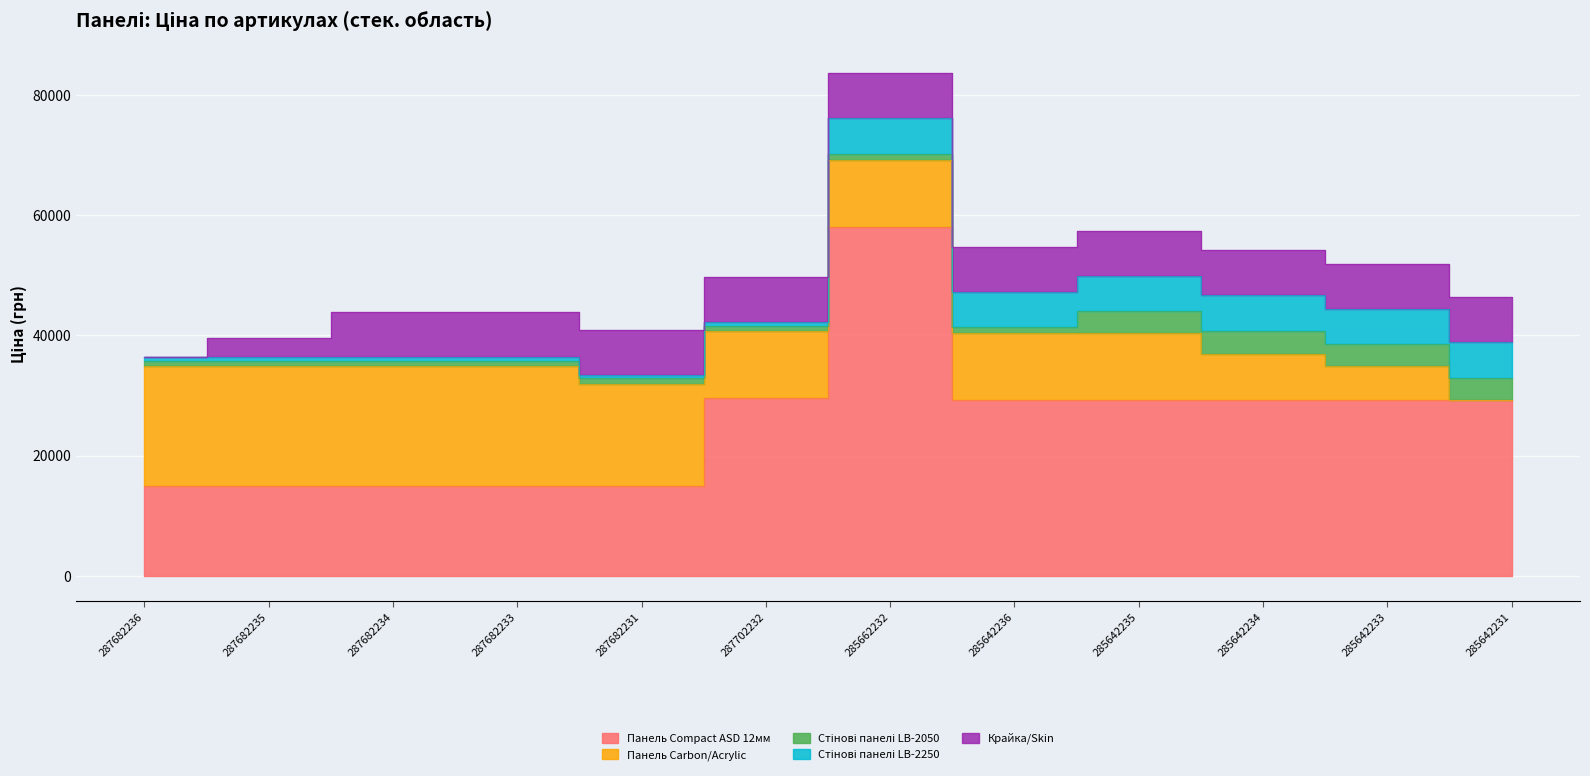

Reading left to right, extract all data points from this chart.

Панель Compact ASD 12мм: 15019.2	15019.2	15019.2	15019.2	15019.2	29548.9	58037.0	29294.9	29294.9	29294.9	29294.9	29294.9
Панель Carbon/Acrylic: 19831.1	19831.1	19831.1	19831.1	16863.2	11113.6	11113.6	11113.6	11113.6	7545.9	5636.0	0.0
Стінові панелі LB-2050: 889.9	889.9	889.9	889.9	957.1	957.1	957.1	957.1	3559.7	3828.4	3559.7	3559.7
Стінові панелі LB-2250: 602.1	602.1	602.1	585.3	585.3	585.3	6020.8	5852.9	5852.9	6020.8	5852.9	6020.8
Крайка/Skin: 32.0	3205.0	7545.9	7545.9	7545.9	7545.9	7545.9	7545.9	7545.9	7545.9	7545.9	7545.9